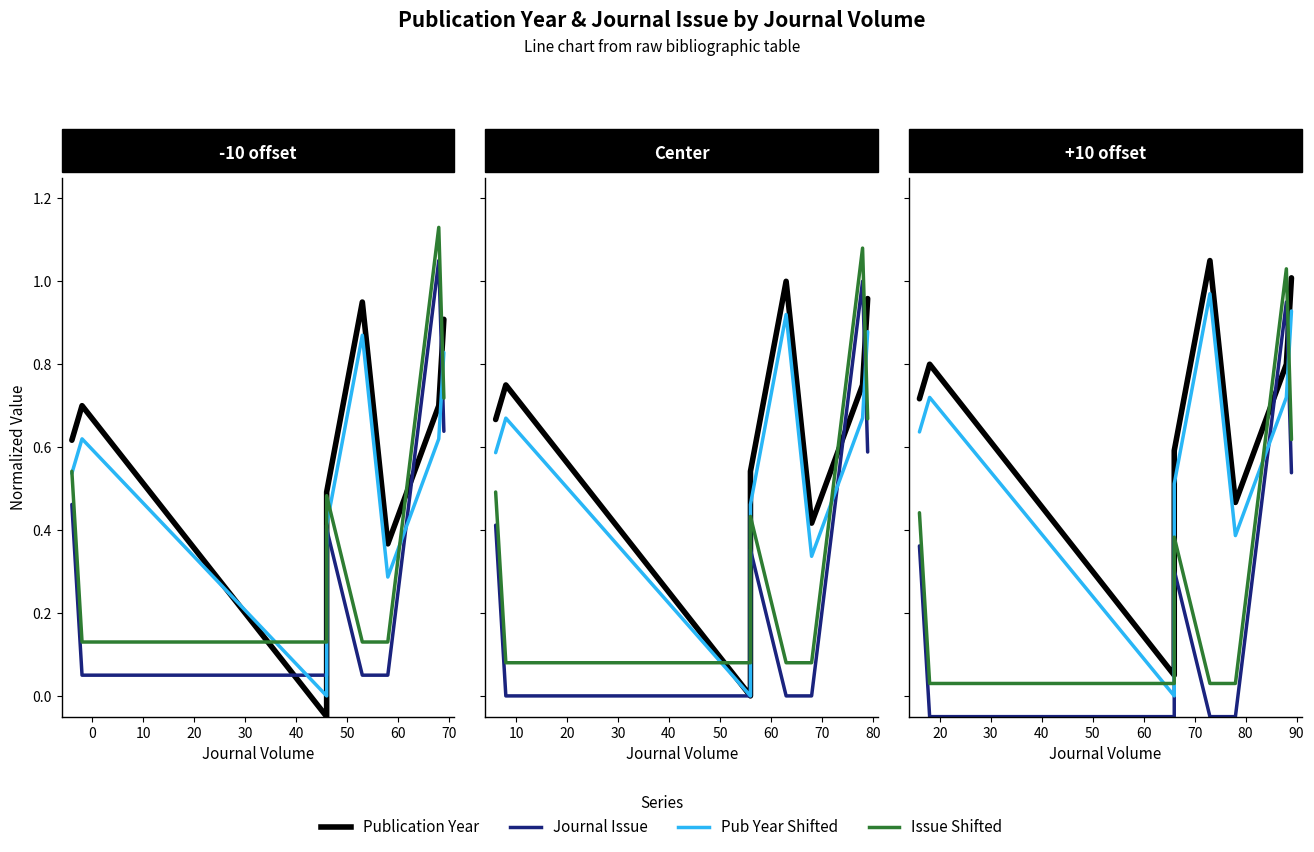

How many intersections are there between Pub Year Shifted and Journal Issue?

2